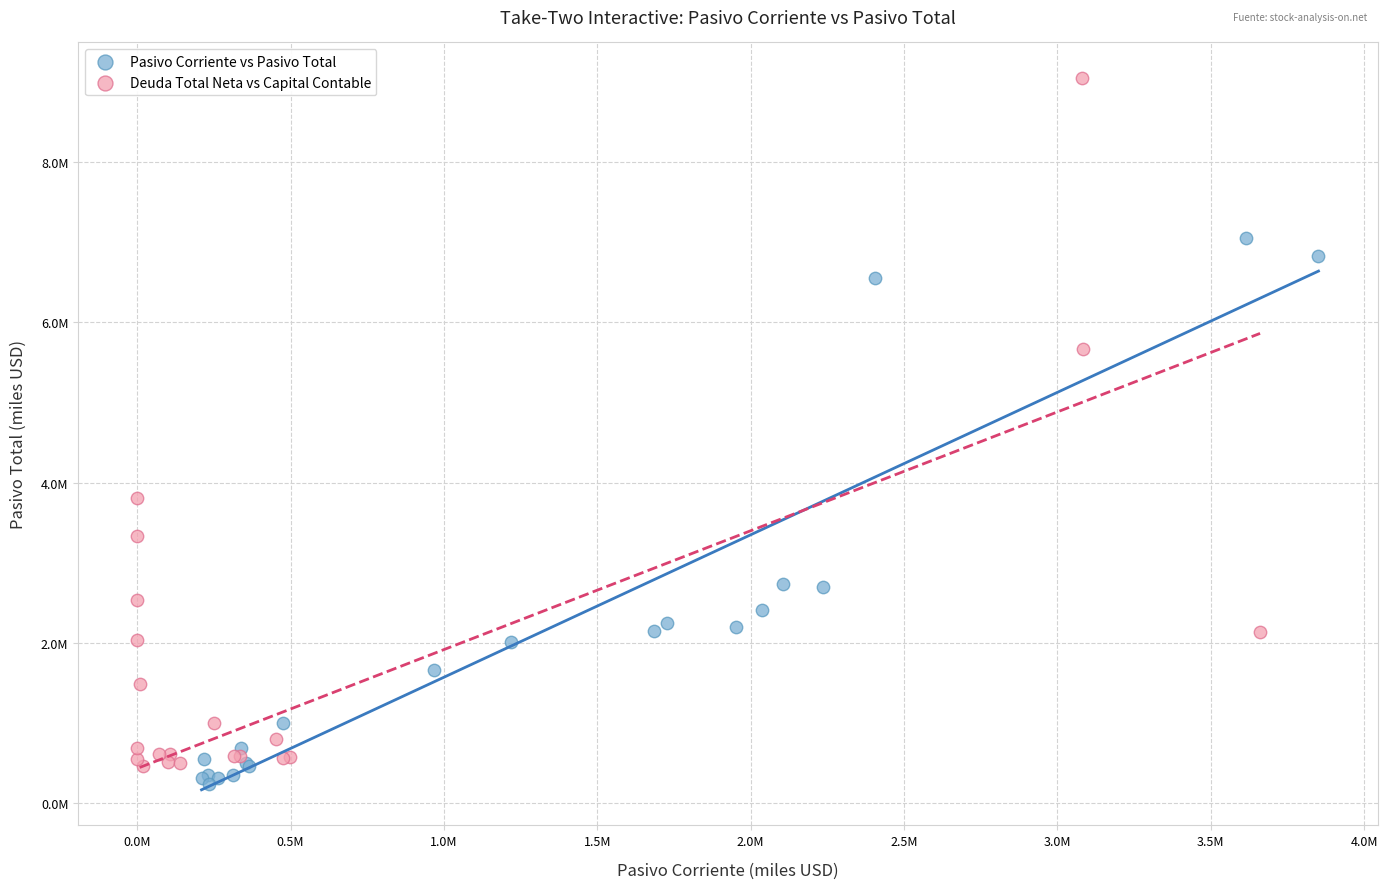

Which series has the largest Y range (max minus min)?

Deuda Total Neta vs Capital Contable